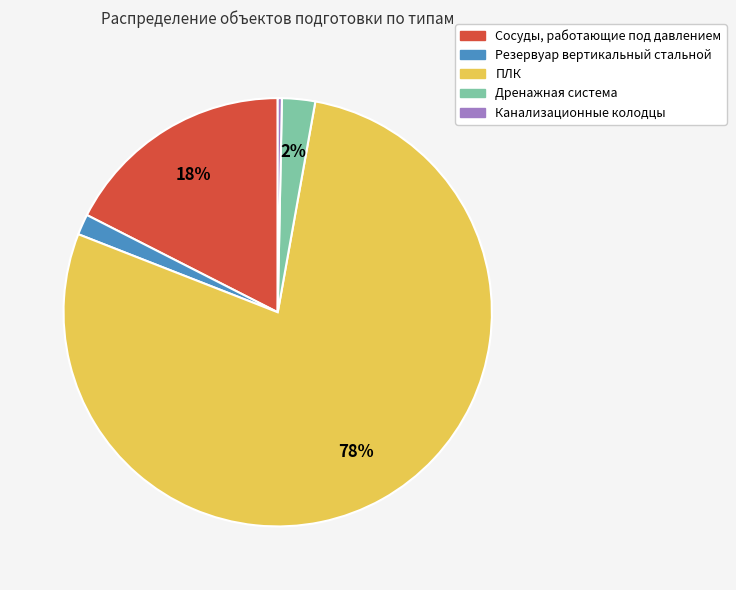

To the nearest percent, what is the difference between the largest and smallest slice percentages?

78%